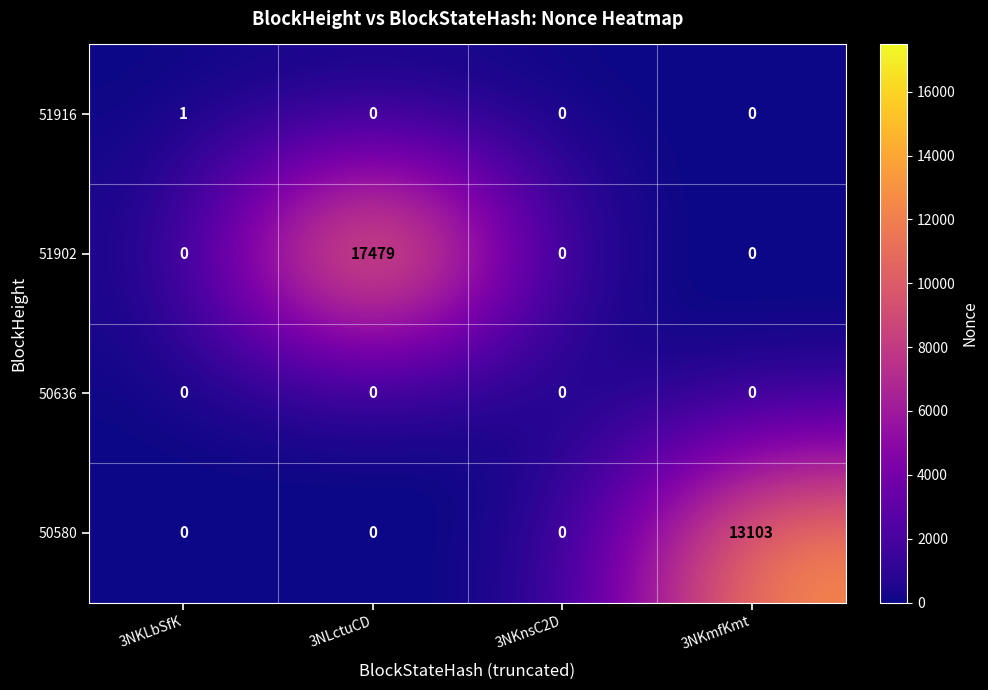

Reading left to right, what are all the values shown in this chart?

51916: 1	0	0	0
51902: 0	17479	0	0
50636: 0	0	0	0
50580: 0	0	0	13103